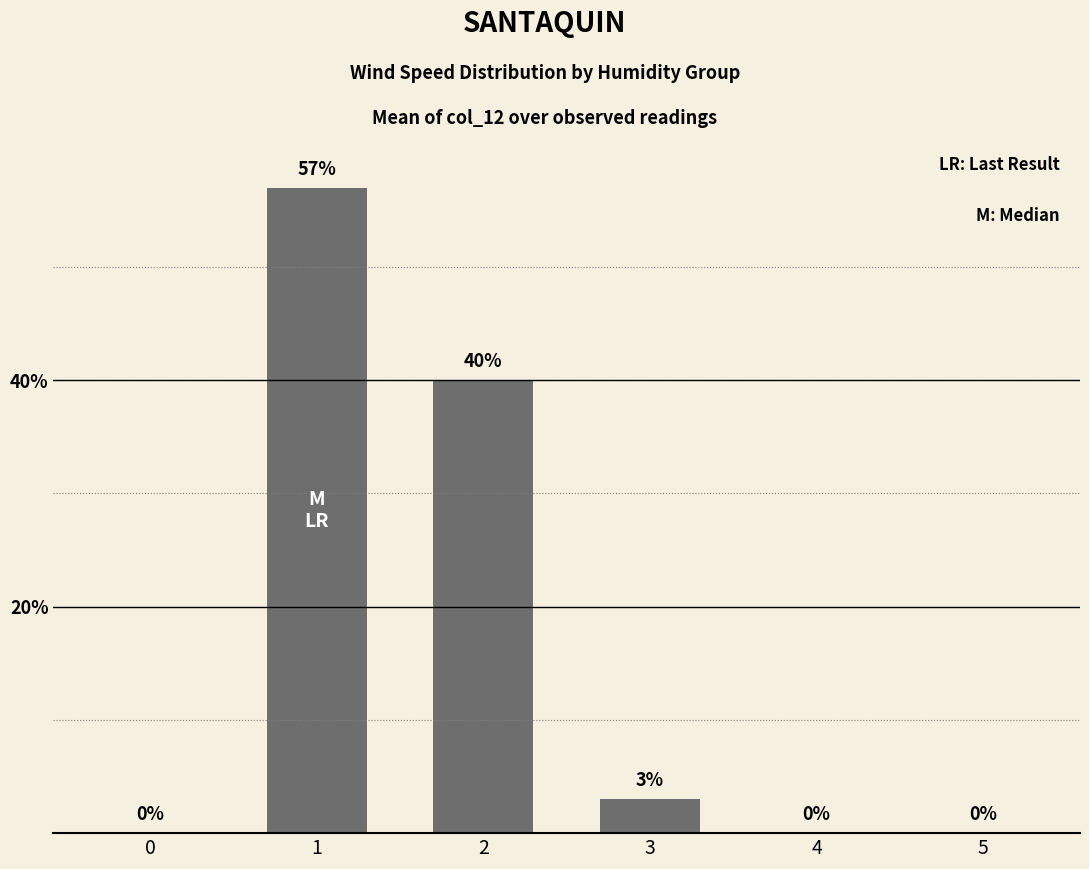

What is the change in value from 0 to 2?

+40